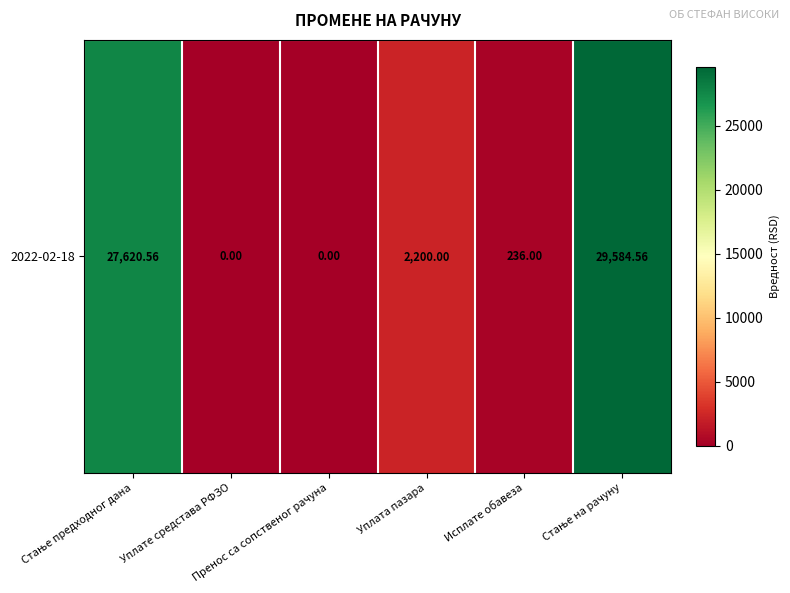

What is the greatest value displayed?

29584.6